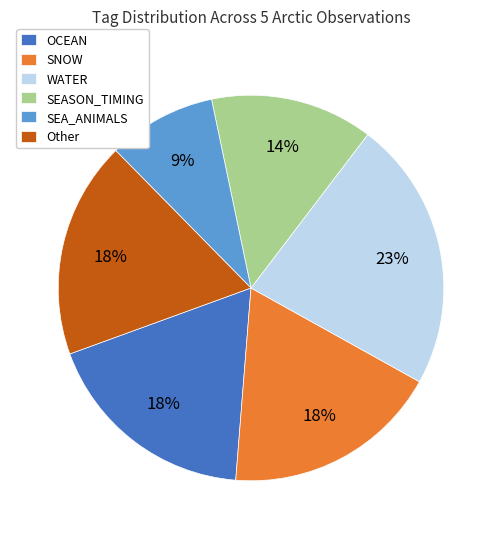

Between SNOW and SEASON_TIMING, which is larger?

SNOW